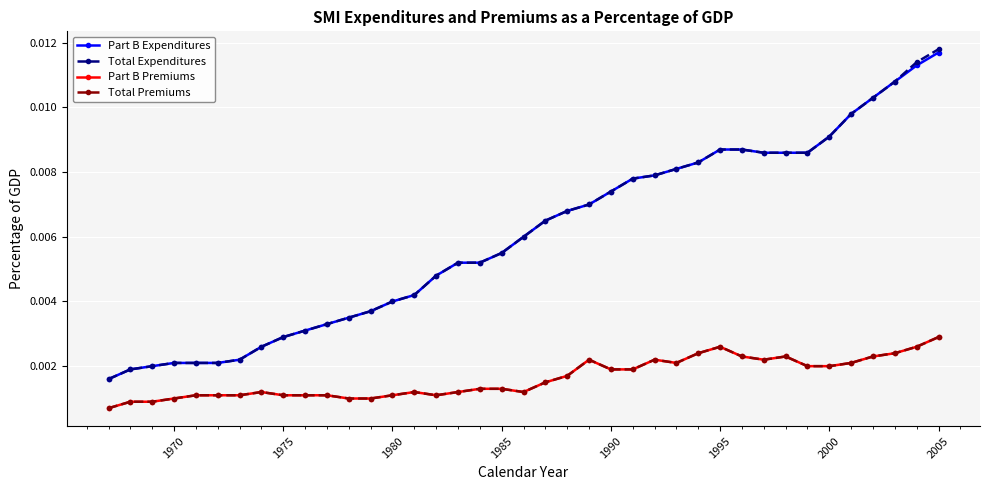

How many Part B Expenditures values are between 0 and 1?

39